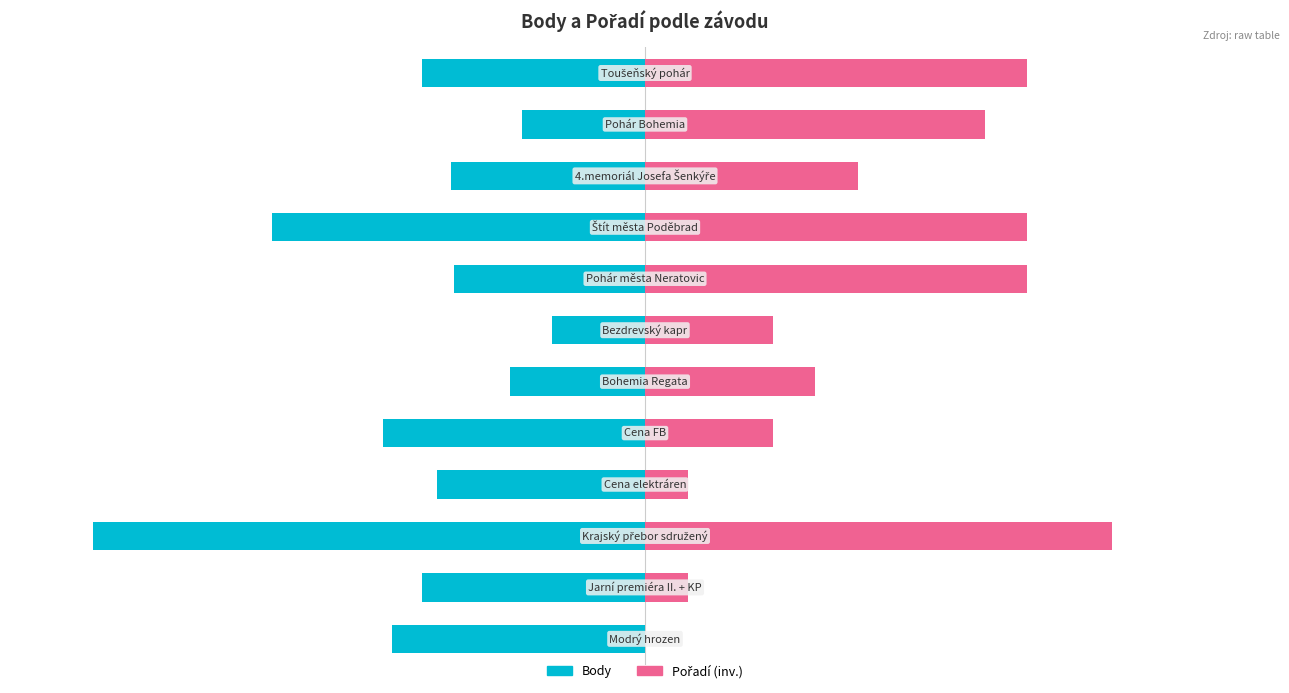

Is it true that Pořadí (inv.) equals 69.2 at 8?

True